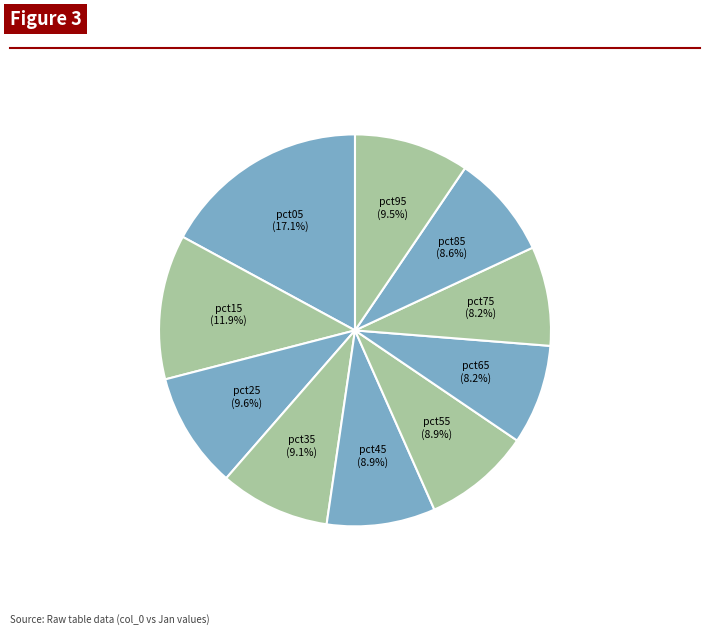

To the nearest percent, what portion does pct45 represent?

9%